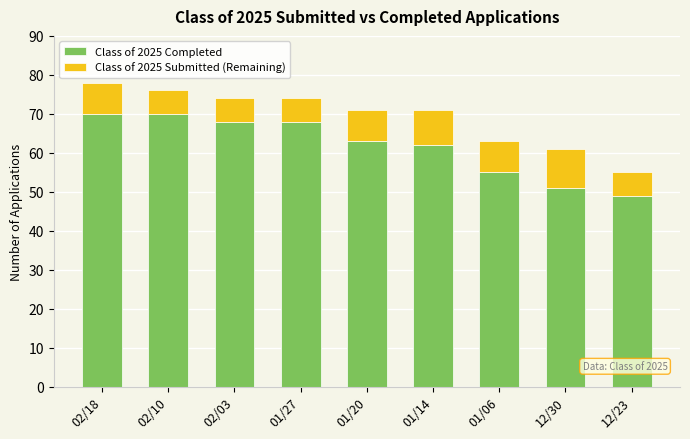

Are the bars grouped side by side (vs. stacked)?

No